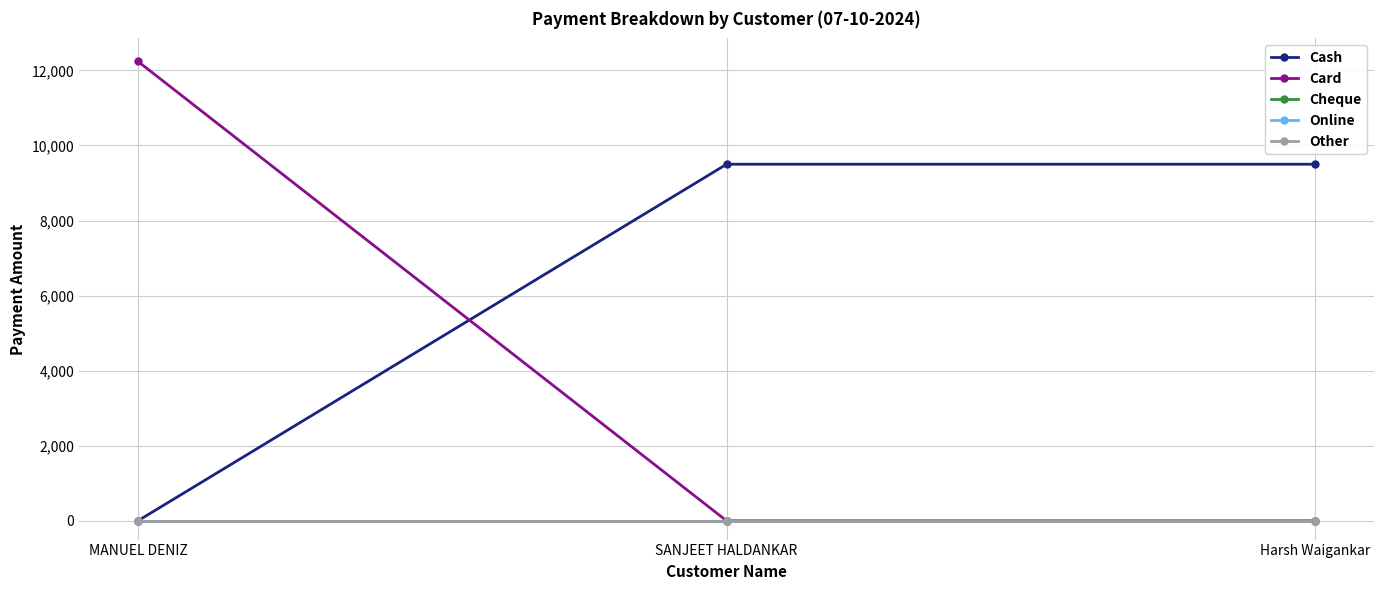

At which label does Cash reach its peak?

SANJEET HALDANKAR